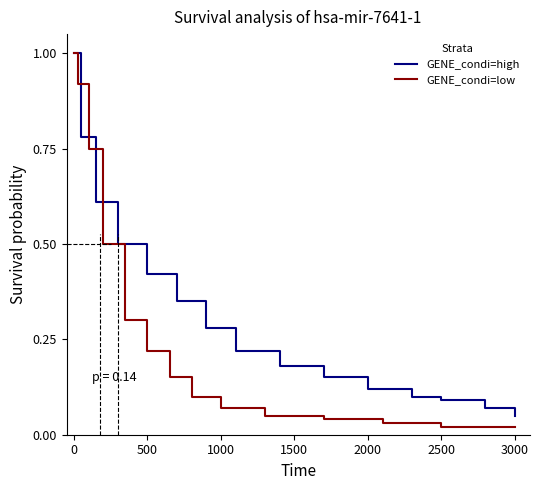

Which series has the largest range (max minus min)?

GENE_condi=low